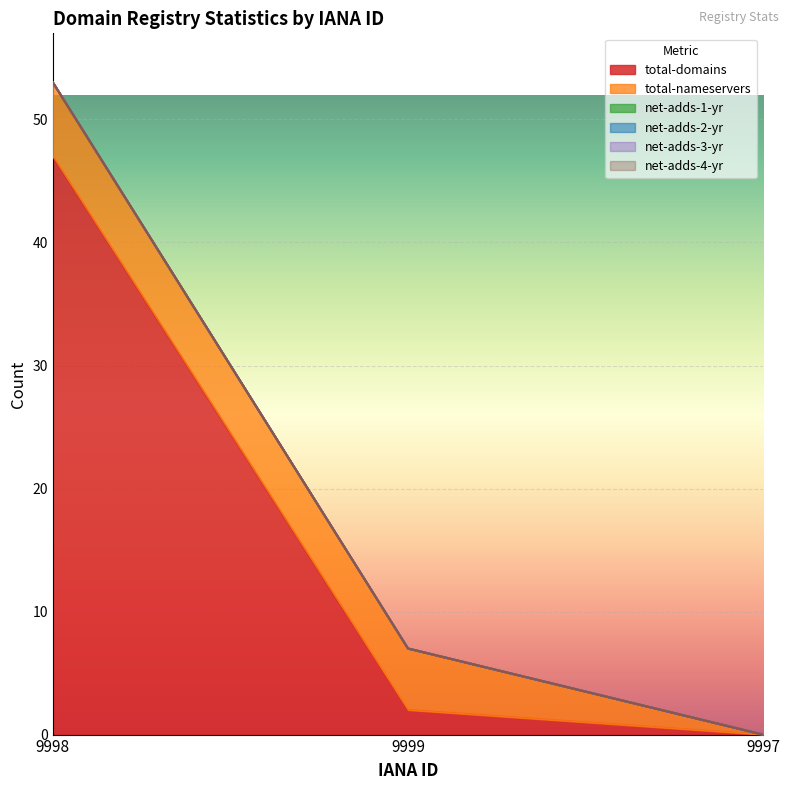

What is the average value of the total-nameservers series?

4